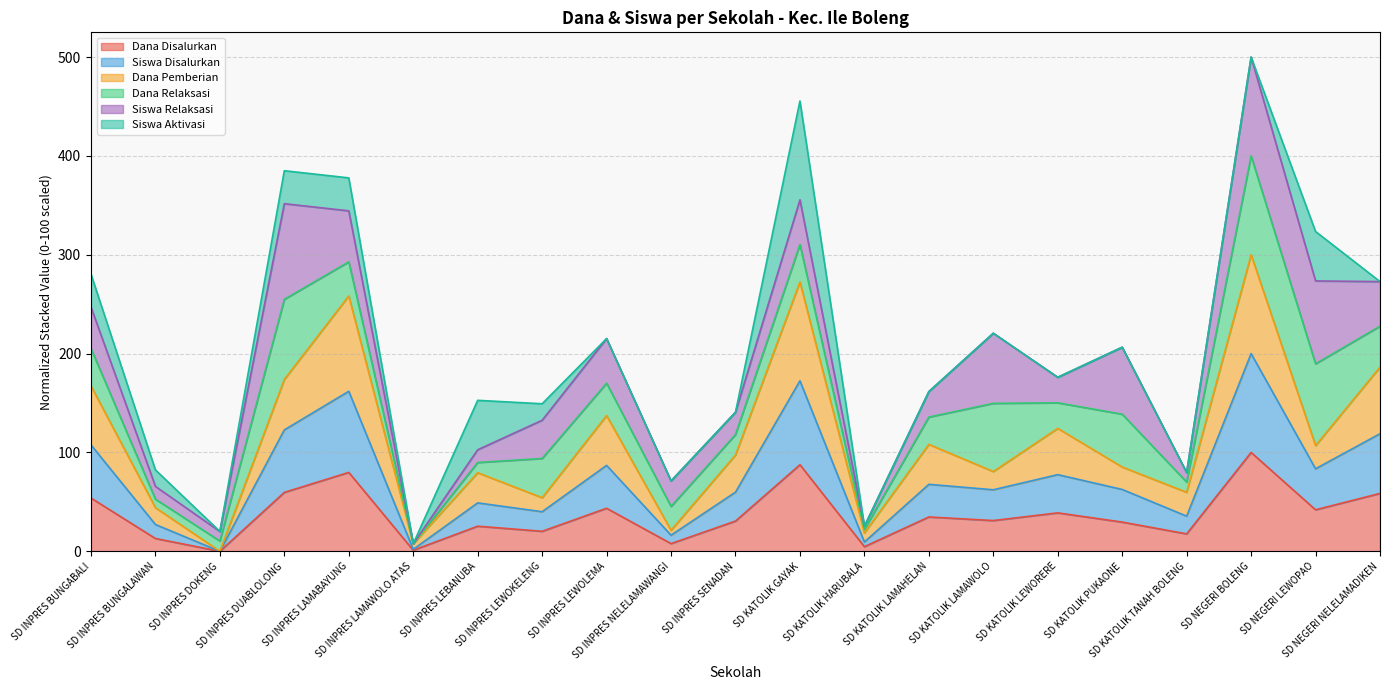

How many interior local peaks does the Dana Disalurkan series have?

7